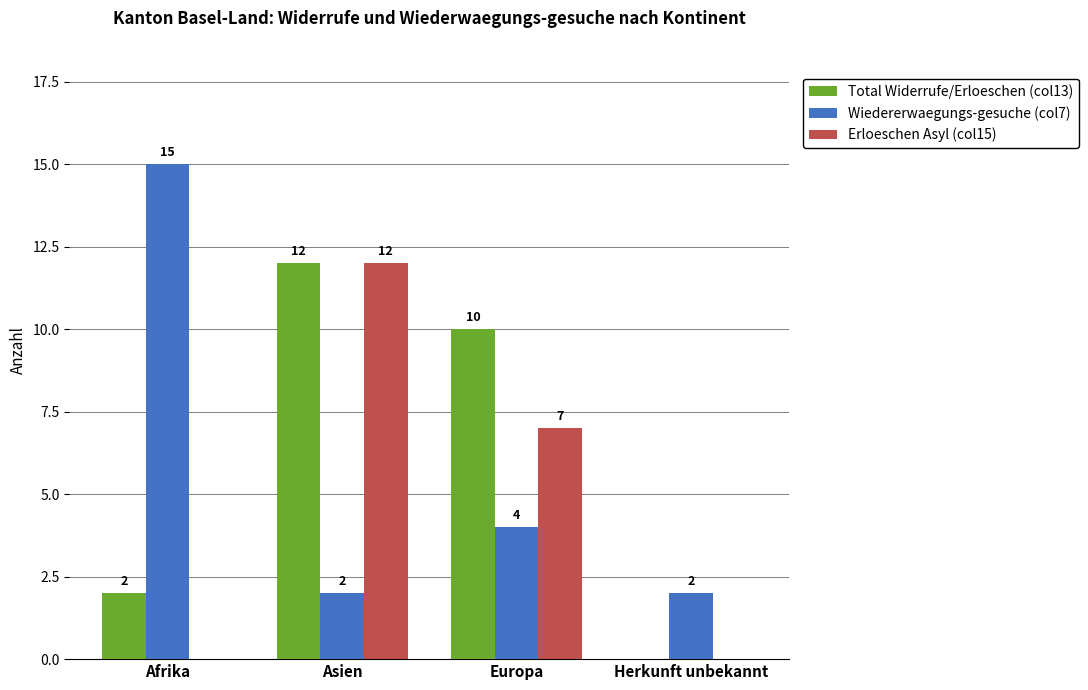

How many groups of bars are there?

4